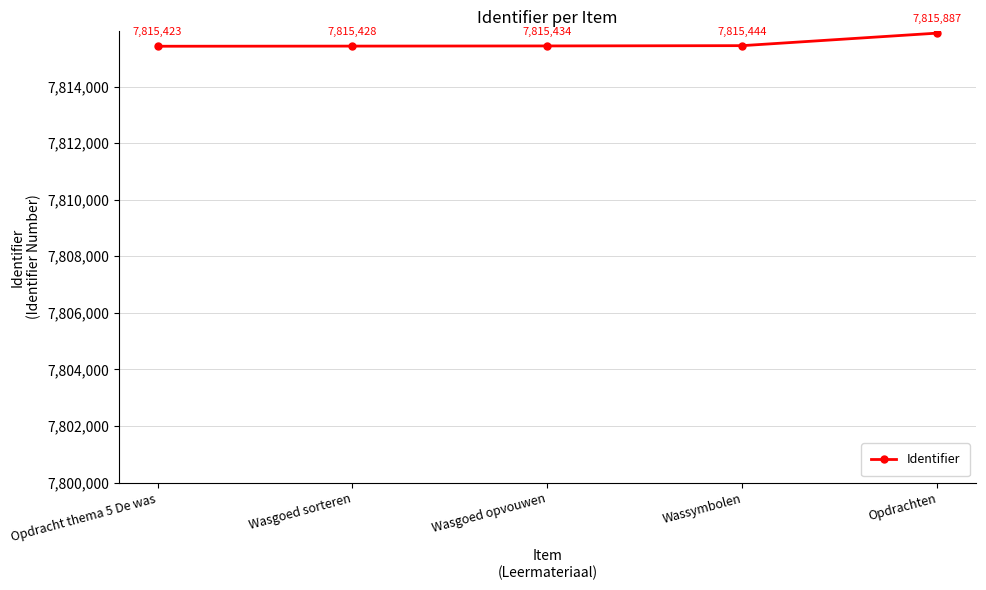

List the labels in order of value, largest first.

Opdrachten, Wassymbolen, Wasgoed opvouwen, Wasgoed sorteren, Opdracht thema 5 De was